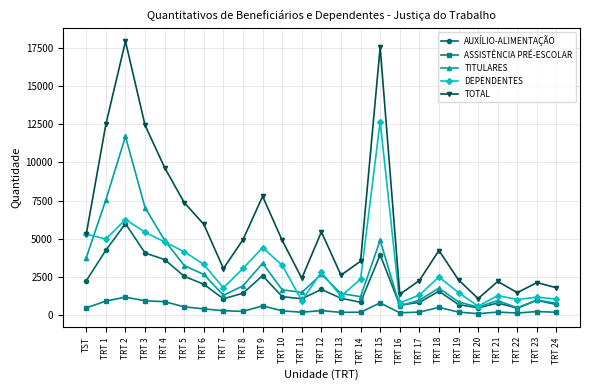

What is the label of the 22nd point from the right?

TRT 3